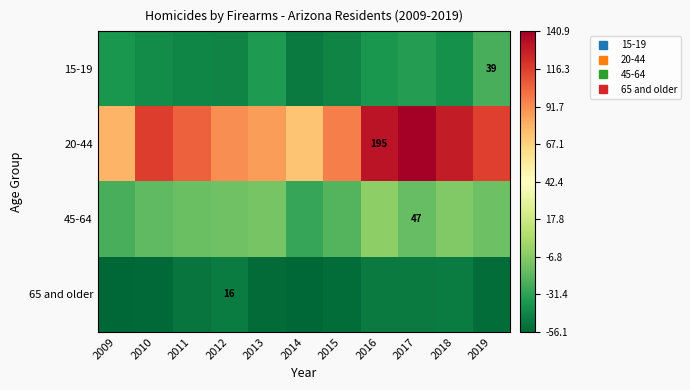

Rank the series at 2016 from lowest to highest value.

65 and older, 15-19, 45-64, 20-44